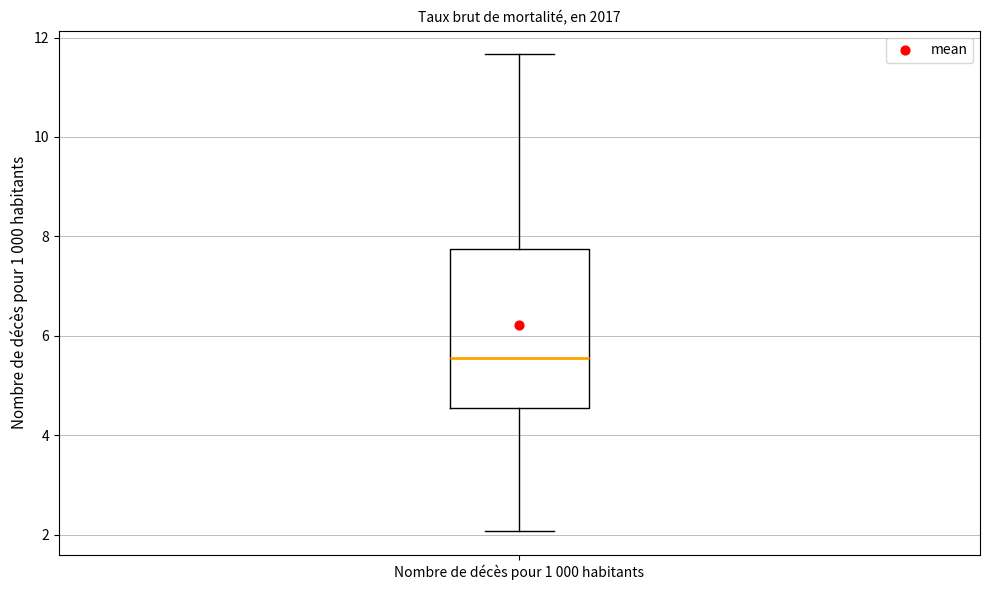

Read this box plot against the y-axis: the position of the median line, the range covered by the box, and the ends of both whiskers. The values are not printed on the chart, so give them approximately, as read against the axis.

median 5.6, box 4.6 to 7.8, whiskers 2.0 to 11.6